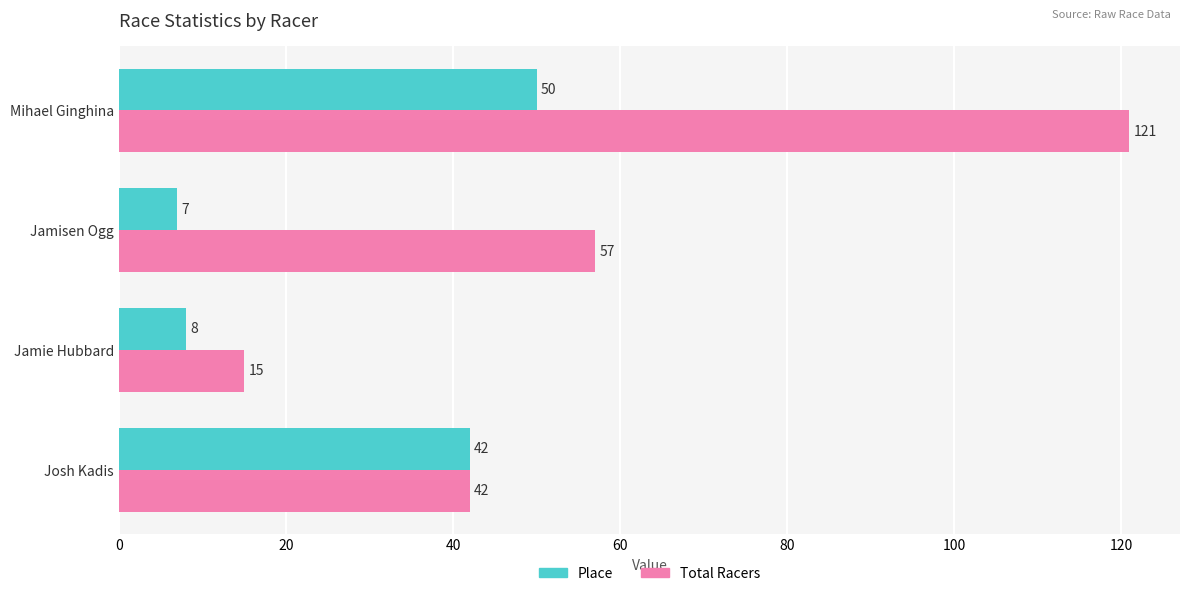

Count the Total Racers values in the range 42 to 121.

3